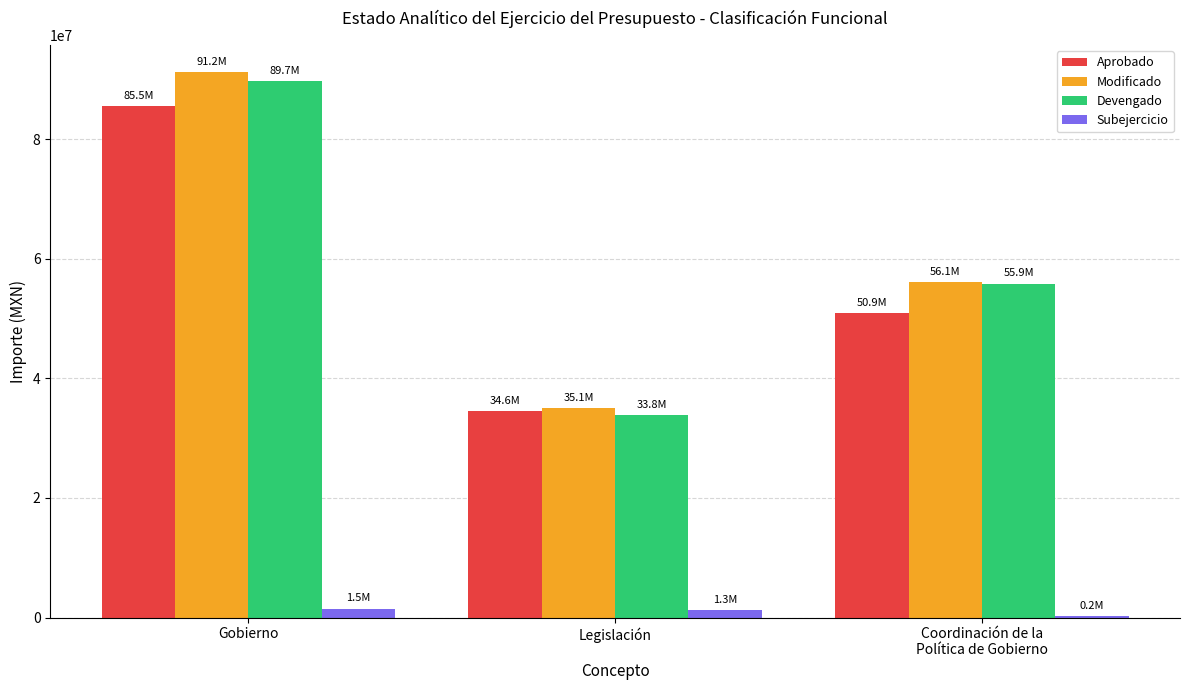

Which category has the highest value in the Devengado series?

Gobierno